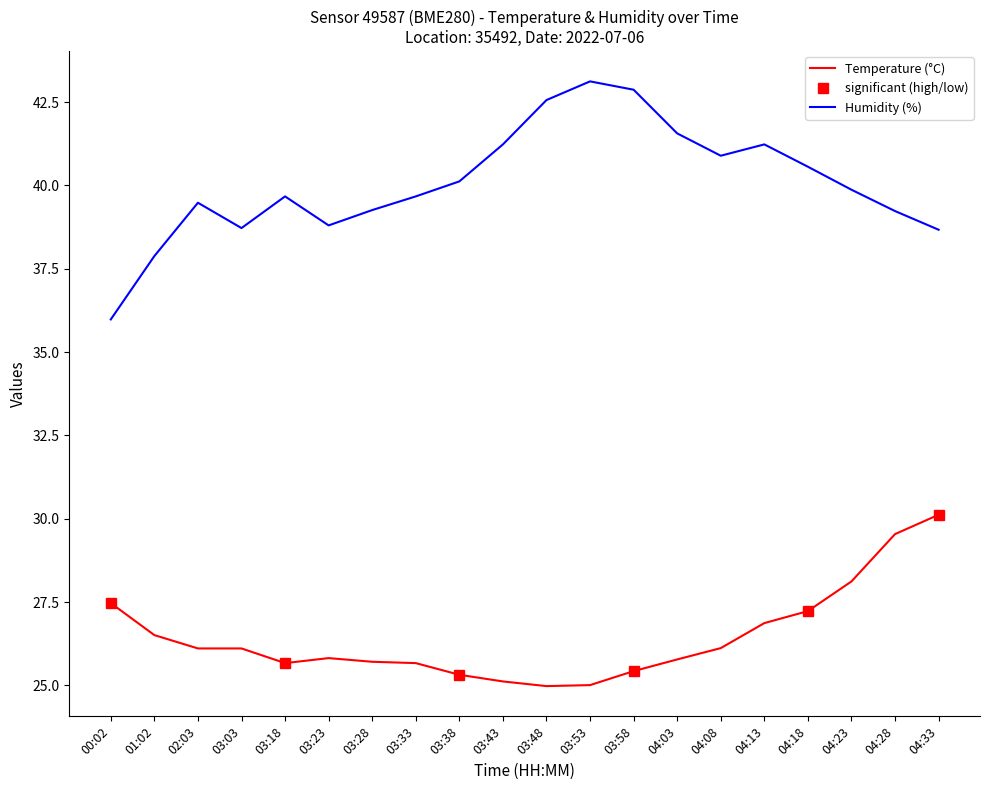

What are all the series names shown in the legend?

temperature, humidity